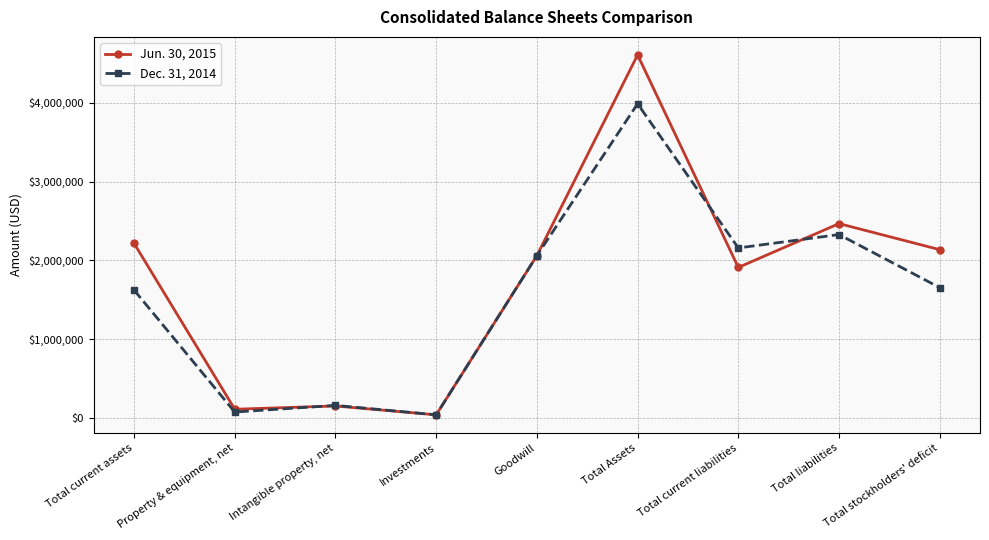

Reading left to right, extract all data points from this chart.

Jun. 30, 2015: 2216942	115729	157239	45000	2061649	4604171	1911906	2467044	2137127
Dec. 31, 2014: 1625633	80439	164631	45000	2061649	3984964	2158845	2328475	1656489